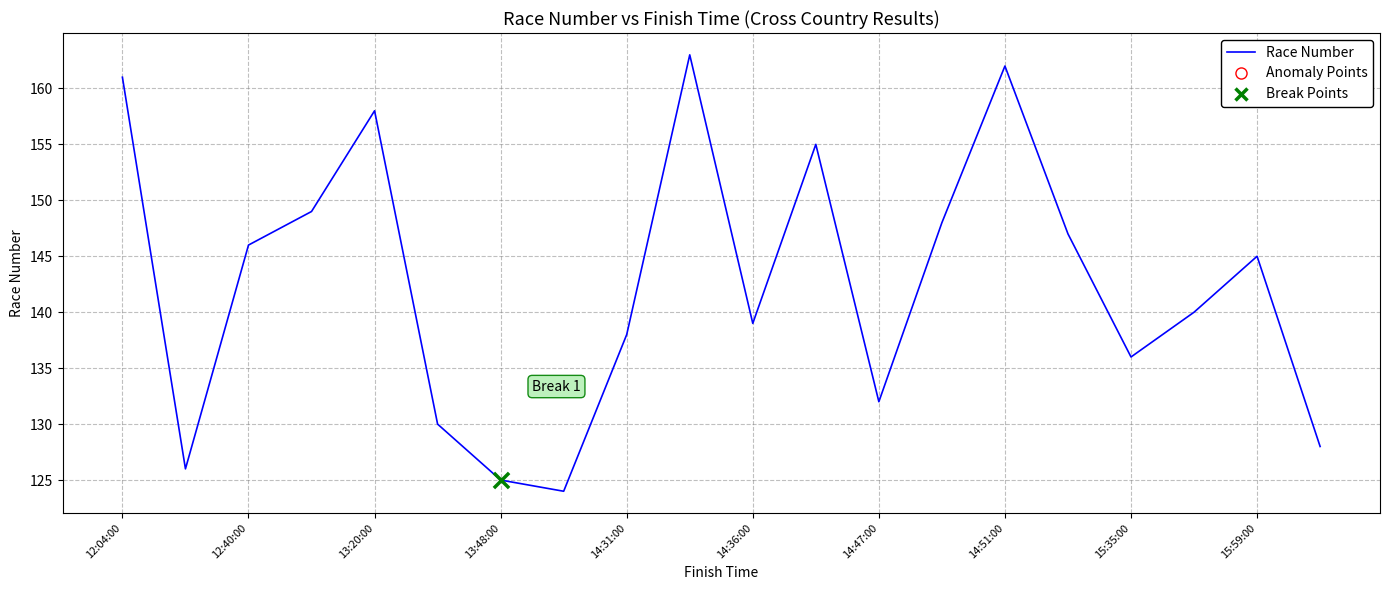

What is the minimum value shown in the chart?

124